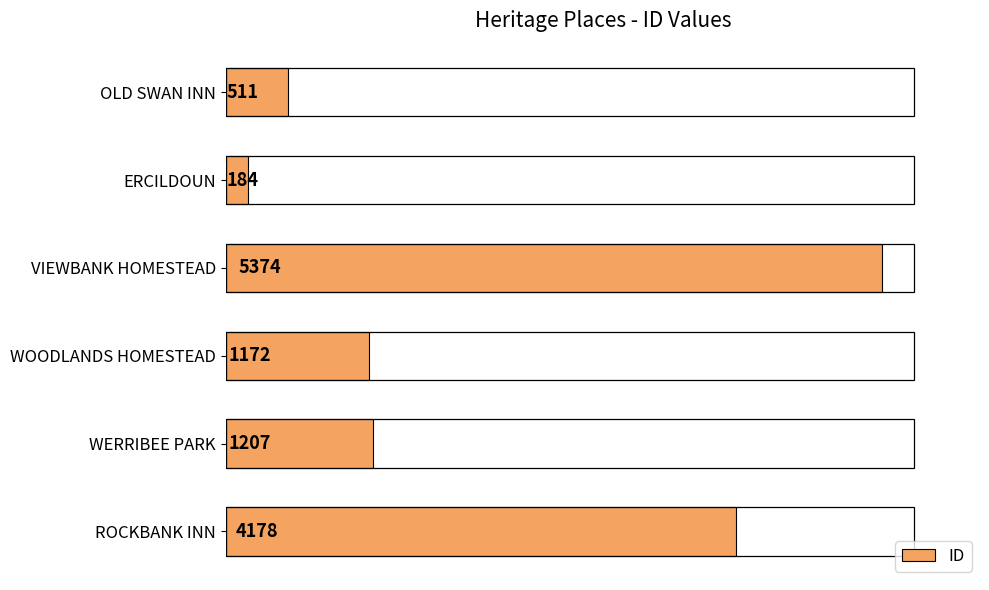

What is the difference between the maximum and minimum values?

5190